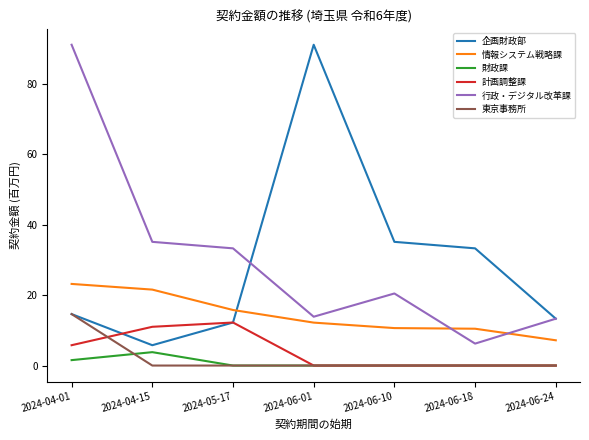

Is it true that 行政・デジタル改革課 equals 33.3 at 2024-05-17?

True